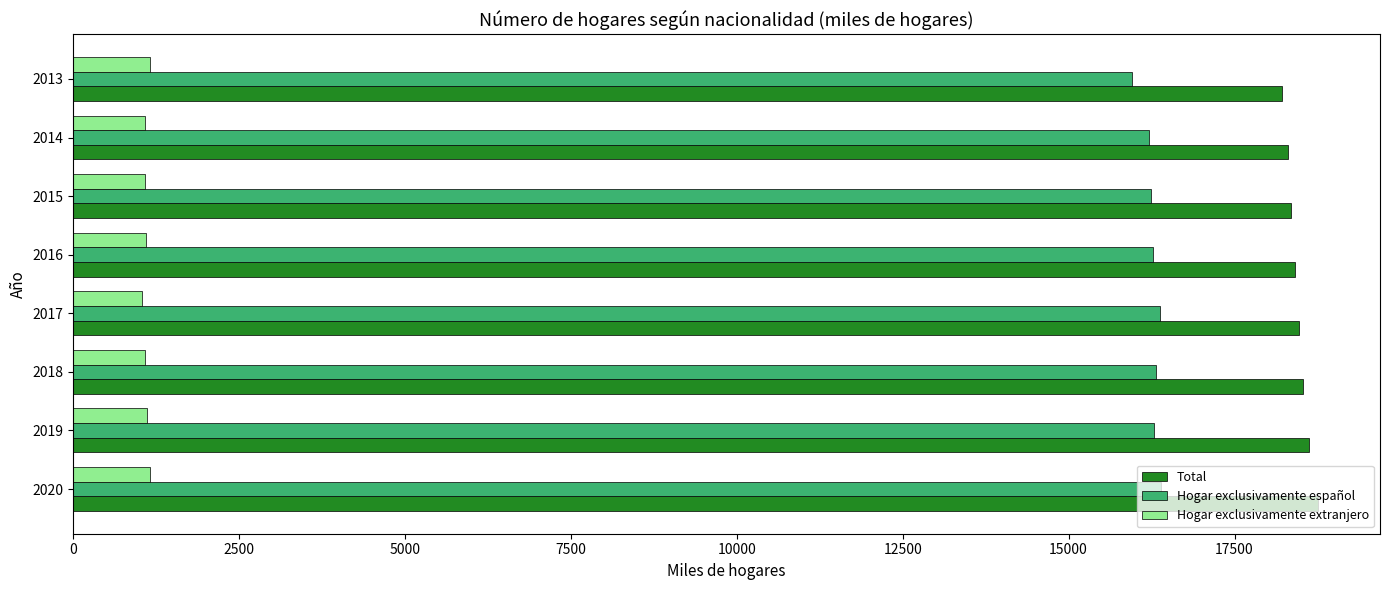

What is the sum of the Hogar exclusivamente extranjero values at 2015 and 2013?

2234.9